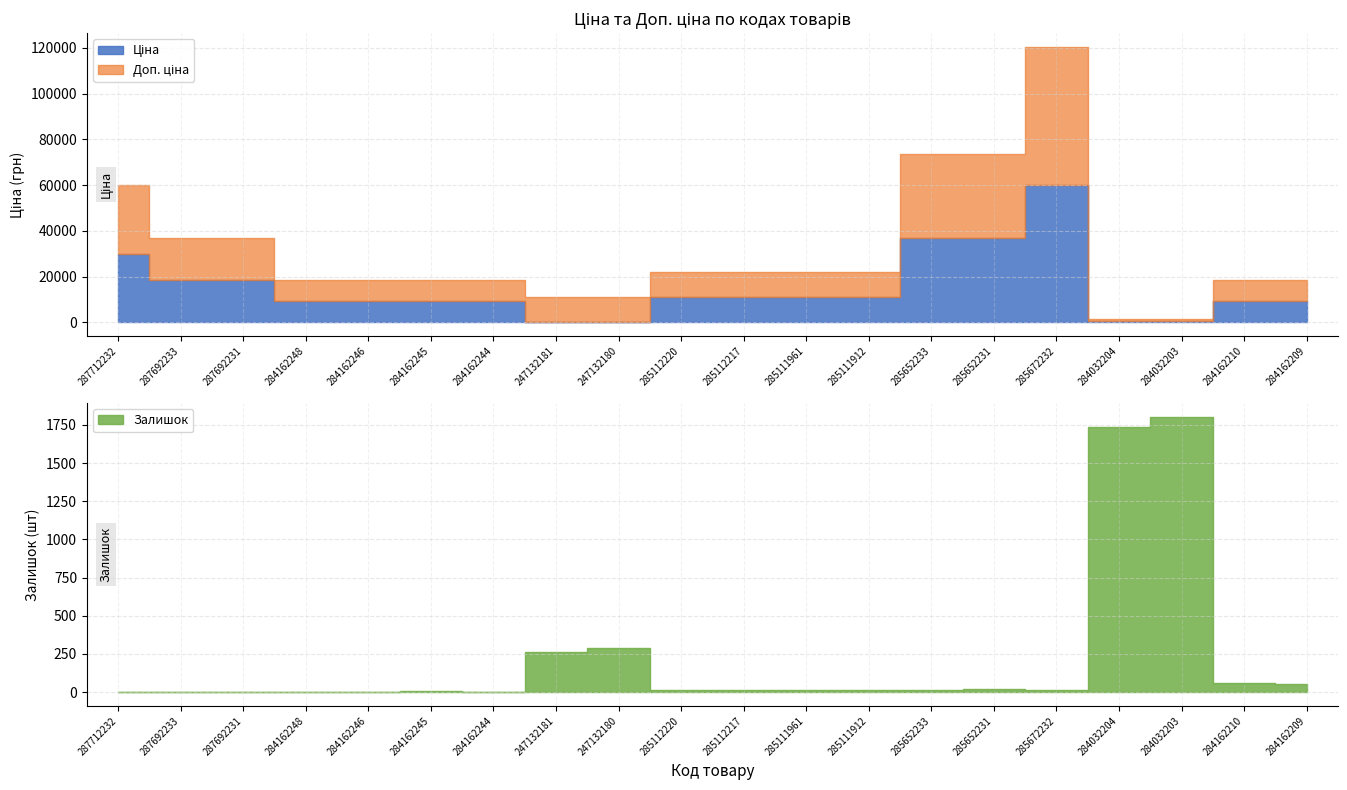

Which series changed the most between 287692231 and 285111961?

Доп. ціна